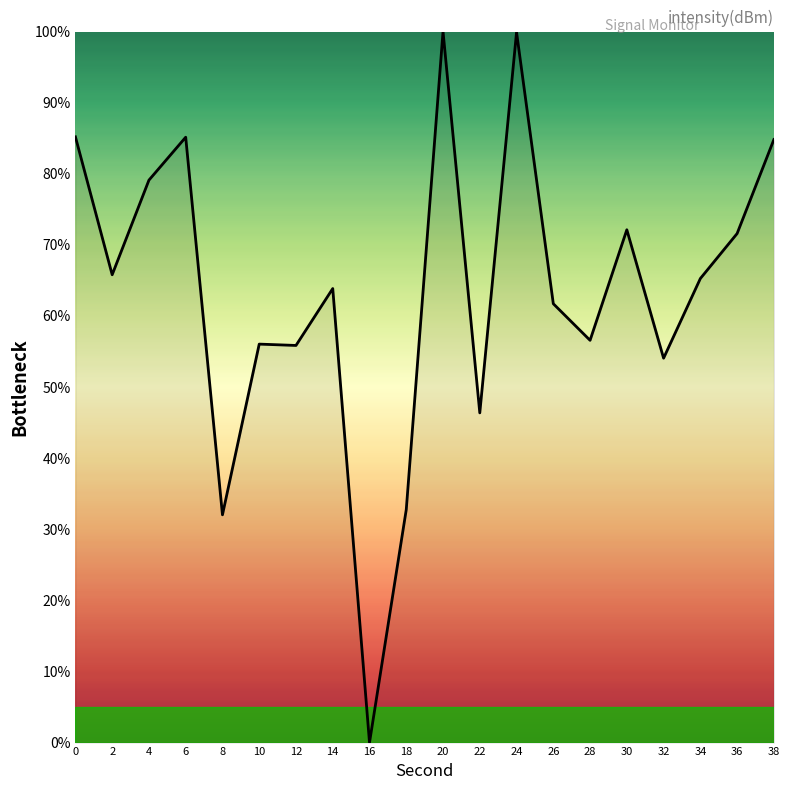

True or false: the data has more than 1 interior local peaks.

True